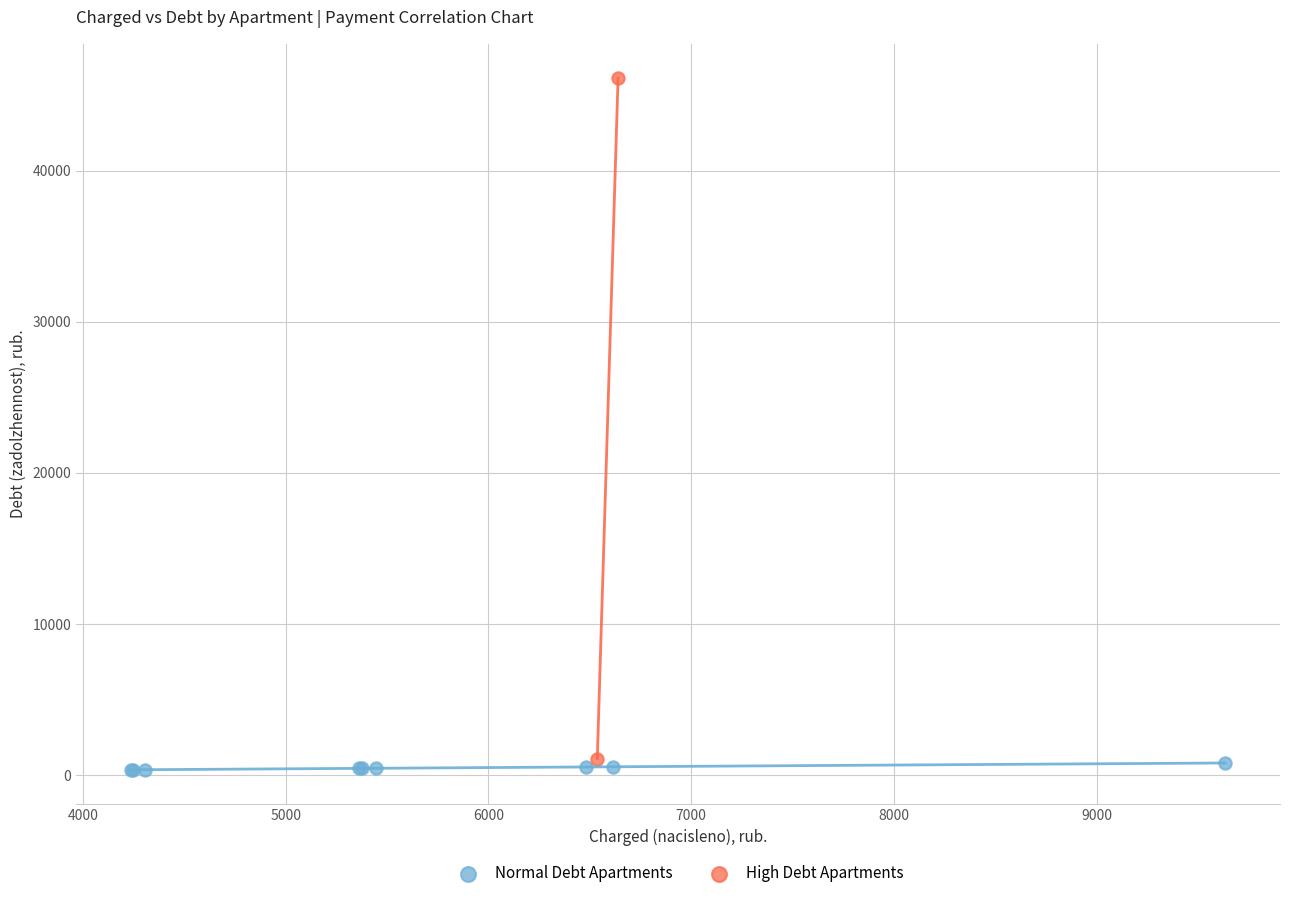

What are all the series names shown in the legend?

Normal Debt Apartments, High Debt Apartments